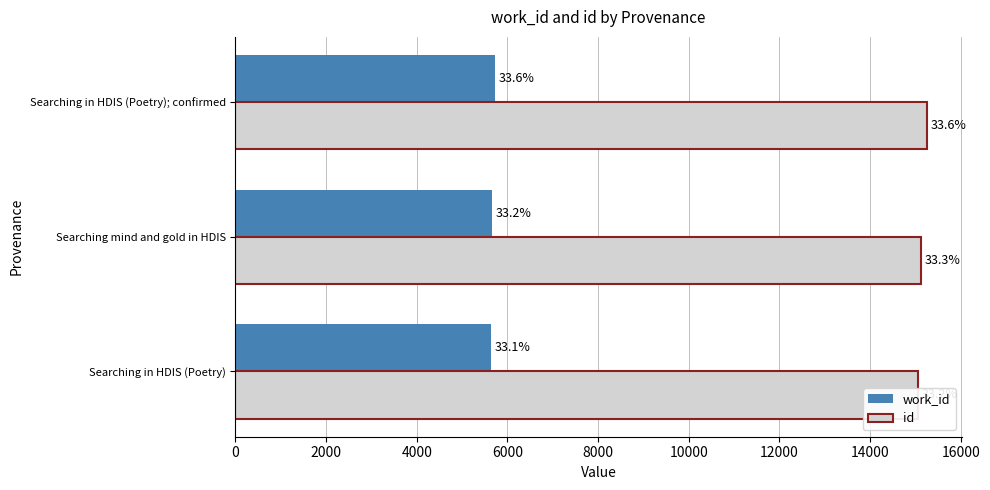

What is the minimum value shown in the chart?

5634